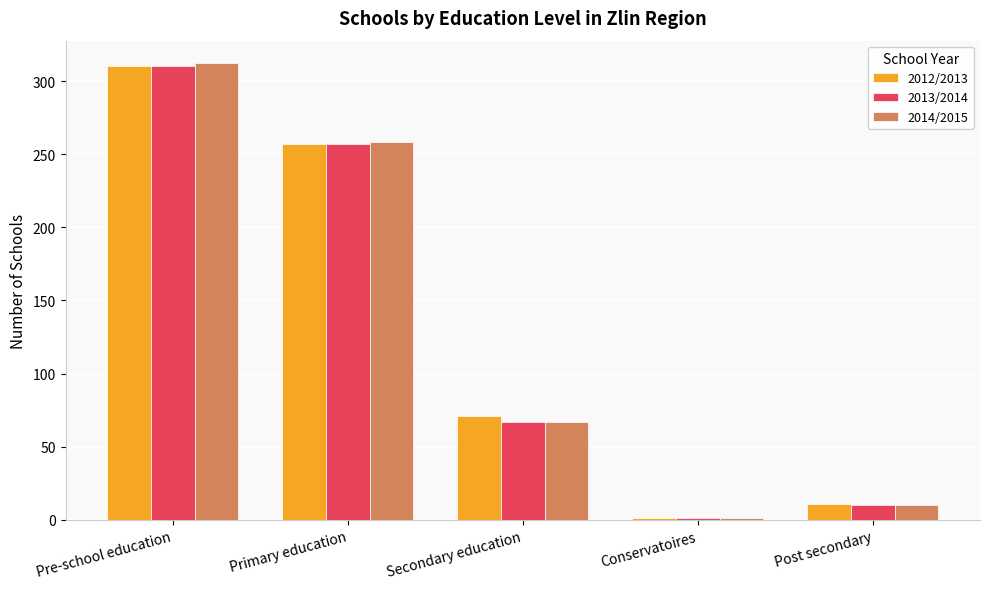

At which label is 2012/2013 closest to 155?

Secondary education